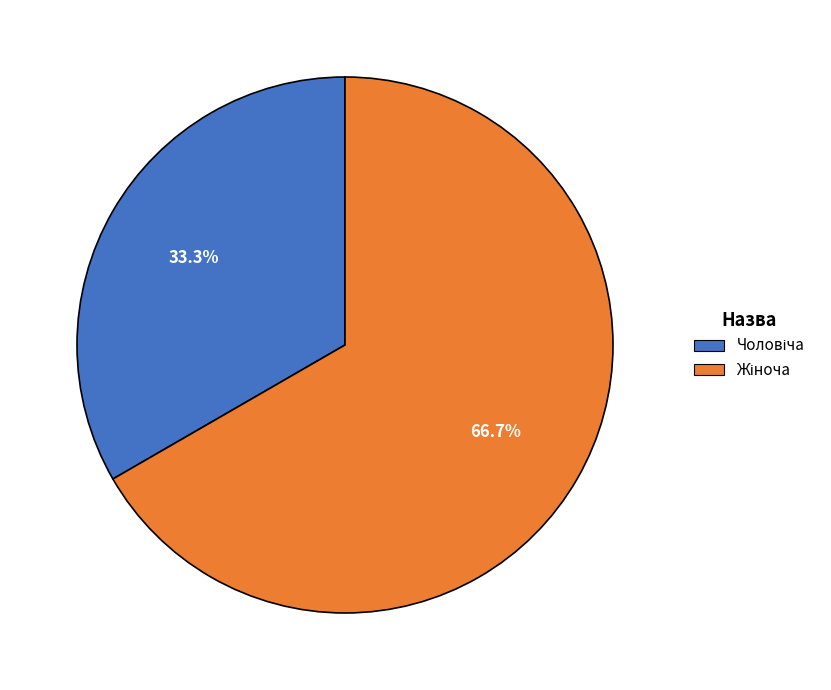

Does any single category account for the majority?

Yes